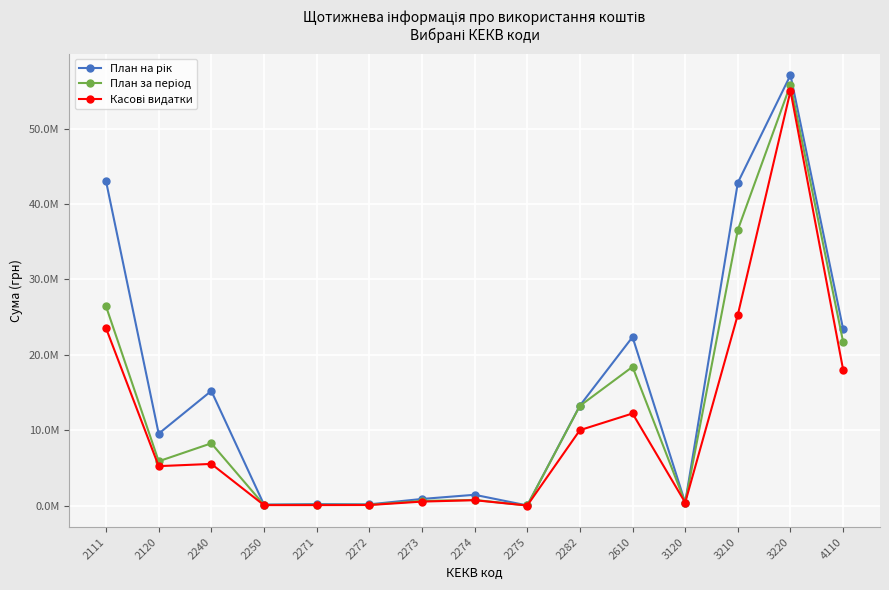

Is this an area chart (filled region under the line)?

No